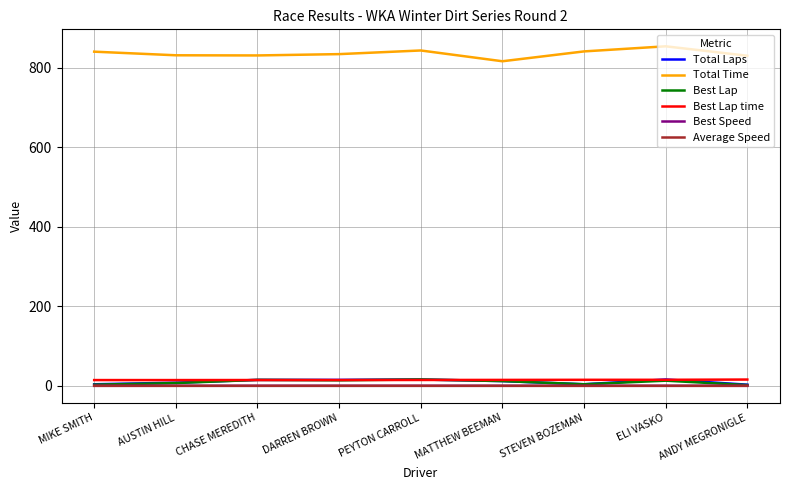

Which series has the largest total across all categories?

Total Time